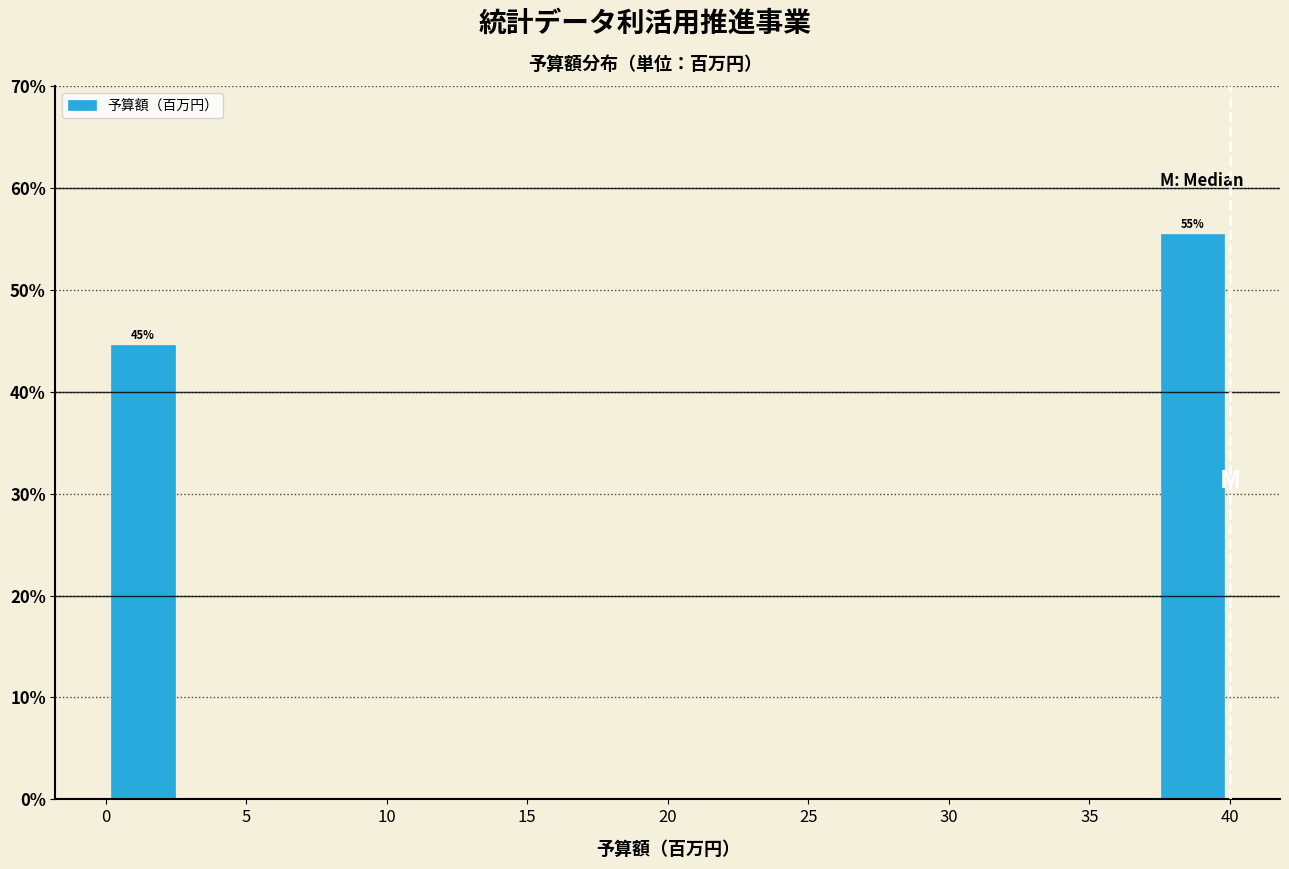

Over which range of the x-axis is the bar tallest?

37.5 to 40.0